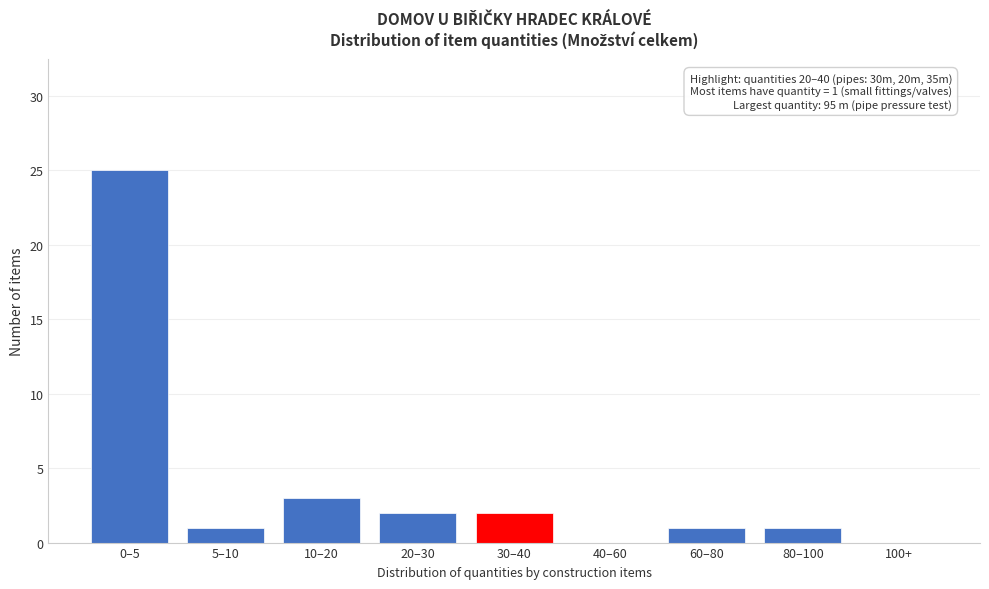

Reading left to right, extract all data points from this chart.

0–5=25	5–10=1	10–20=3	20–30=2	30–40=2	40–60=0	60–80=1	80–100=1	100+=0